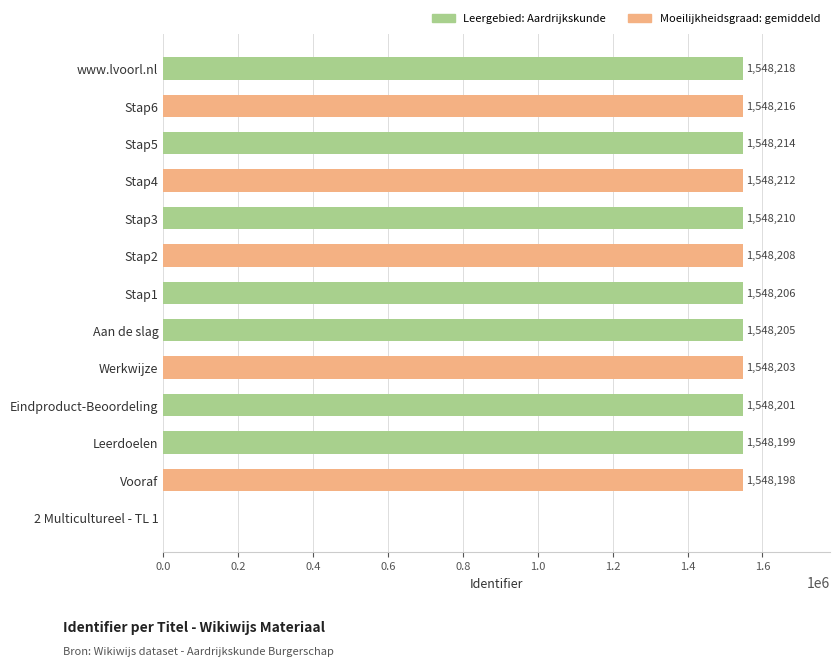

Reading bottom to top, transcribe all the data shown in this chart.

2 Multicultureel - TL 1=0	Vooraf=1548198	Leerdoelen=1548199	Eindproduct-Beoordeling=1548201	Werkwijze=1548203	Aan de slag=1548205	Stap1=1548206	Stap2=1548208	Stap3=1548210	Stap4=1548212	Stap5=1548214	Stap6=1548216	www.lvoorl.nl=1548218